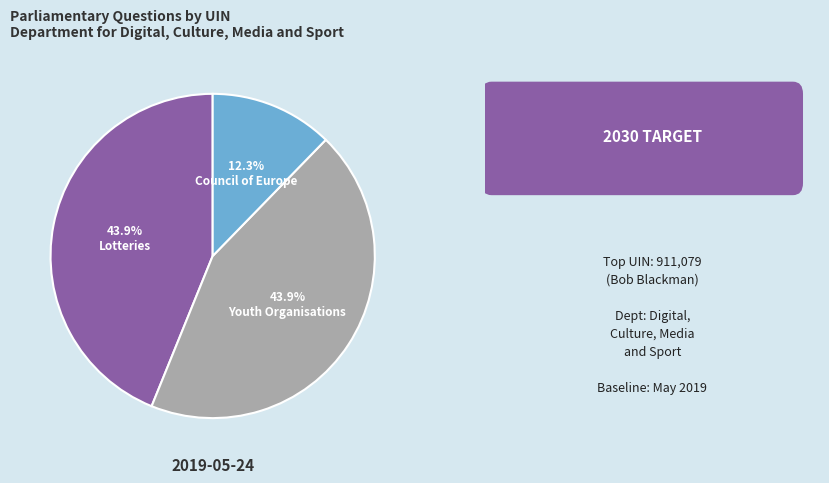

Count the number of slices in the pie.

3